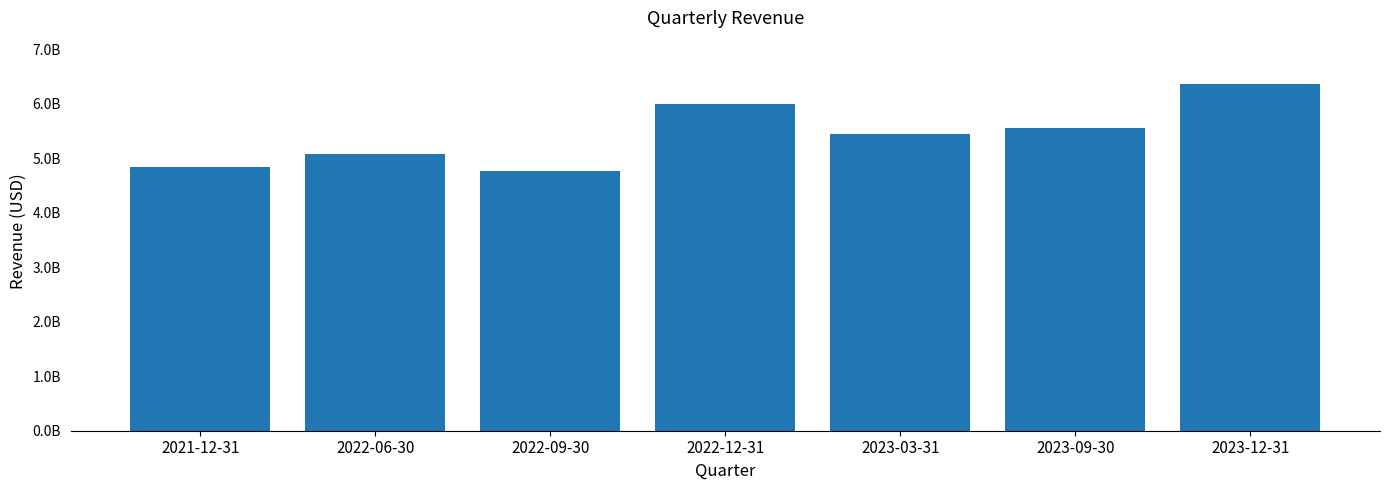

Count the number of data series in this chart.

1